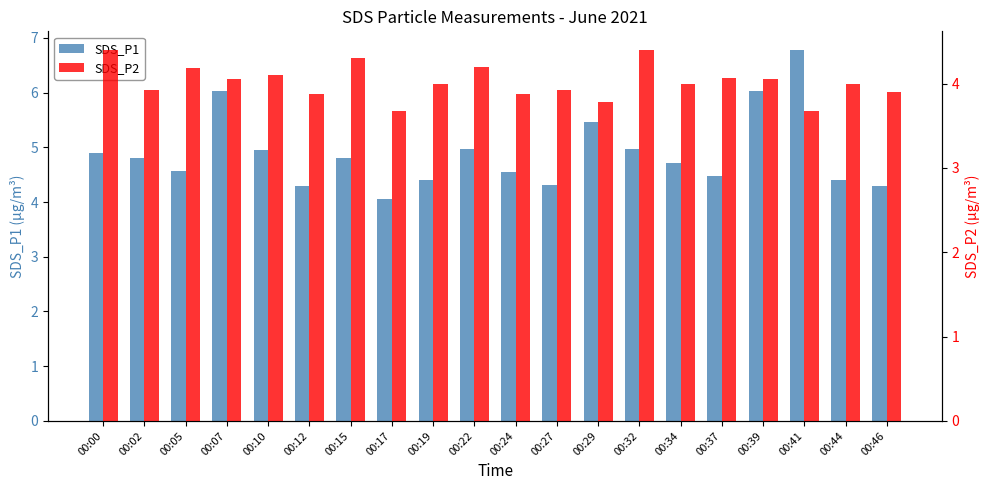

The value of SDS_P2 at 00:05 is 4.2. True or false?

True